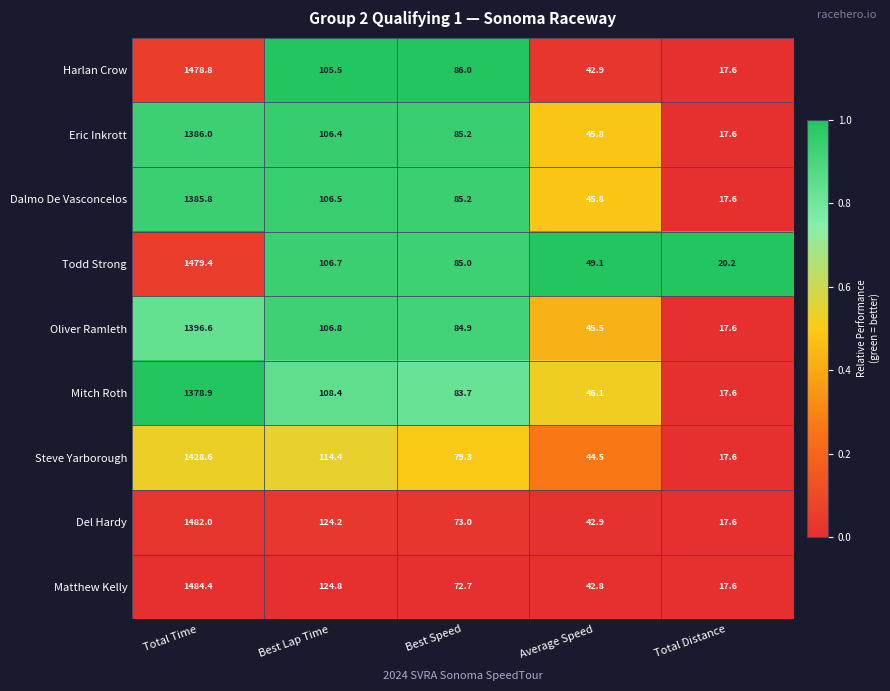

Which series changed the most between Average Speed and Total Distance?

Todd Strong